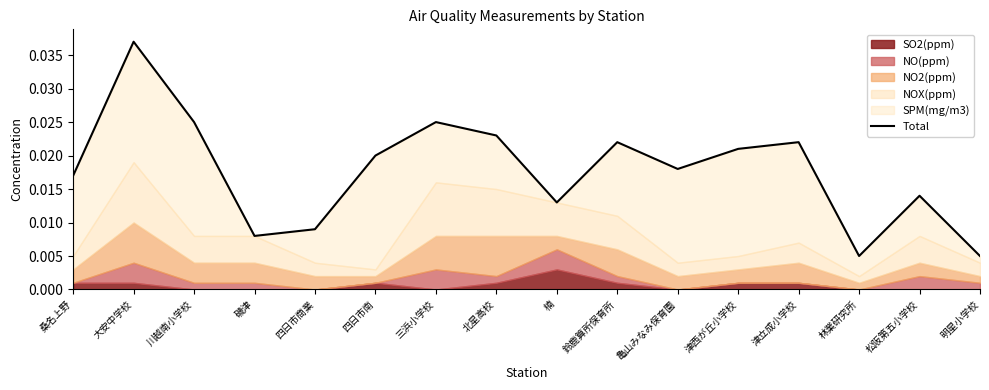

Where is the first local minimum?

磯津